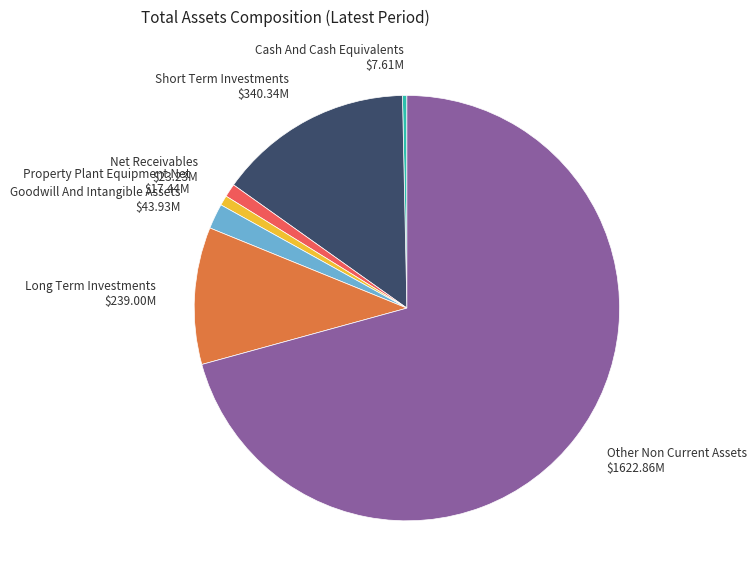

Does Goodwill And Intangible Assets $43.93M account for over 50% of the chart?

No